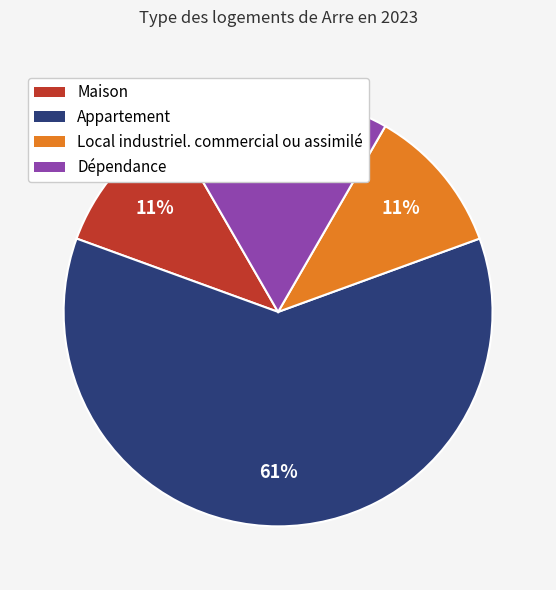

Combined, do Local industriel. commercial ou assimilé and Appartement account for over 50%?

Yes